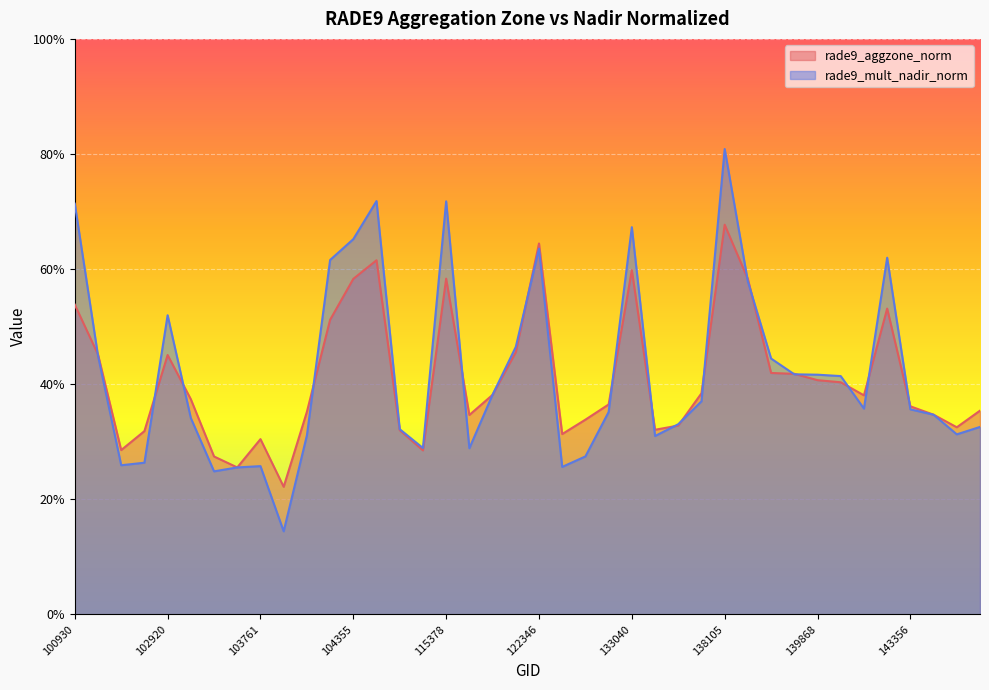

Which series changed the most between 100930 and 104355?

rade9_mult_nadir_norm